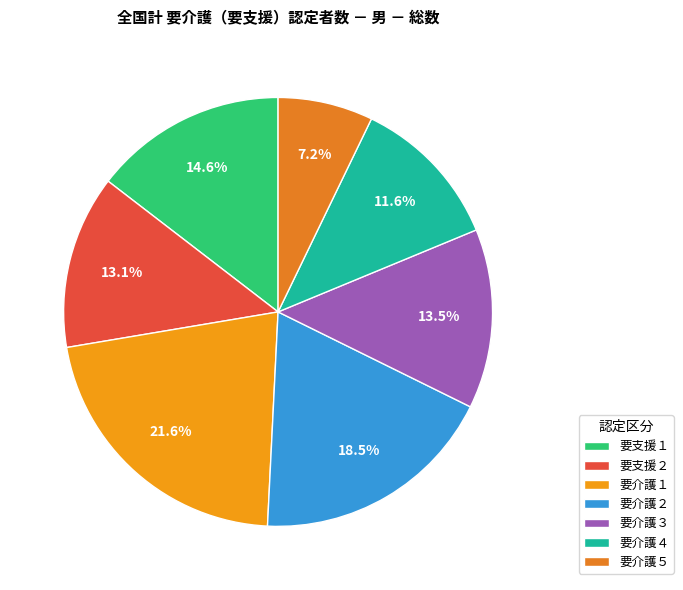

To the nearest percent, what percentage of the pie is 要介護５?

7%